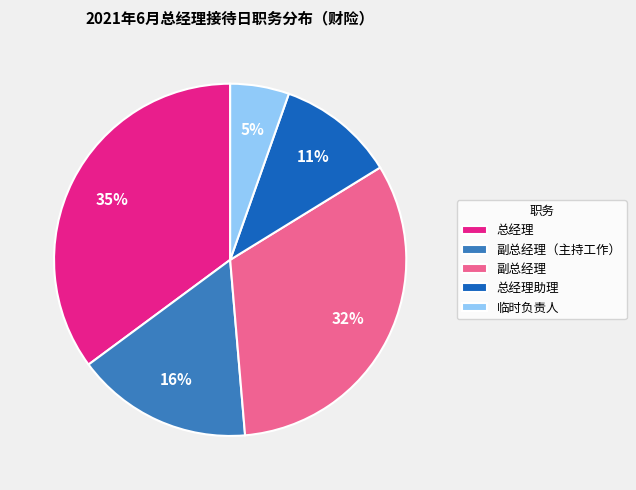

Combined, do 总经理助理 and 副总经理 account for over 50%?

No